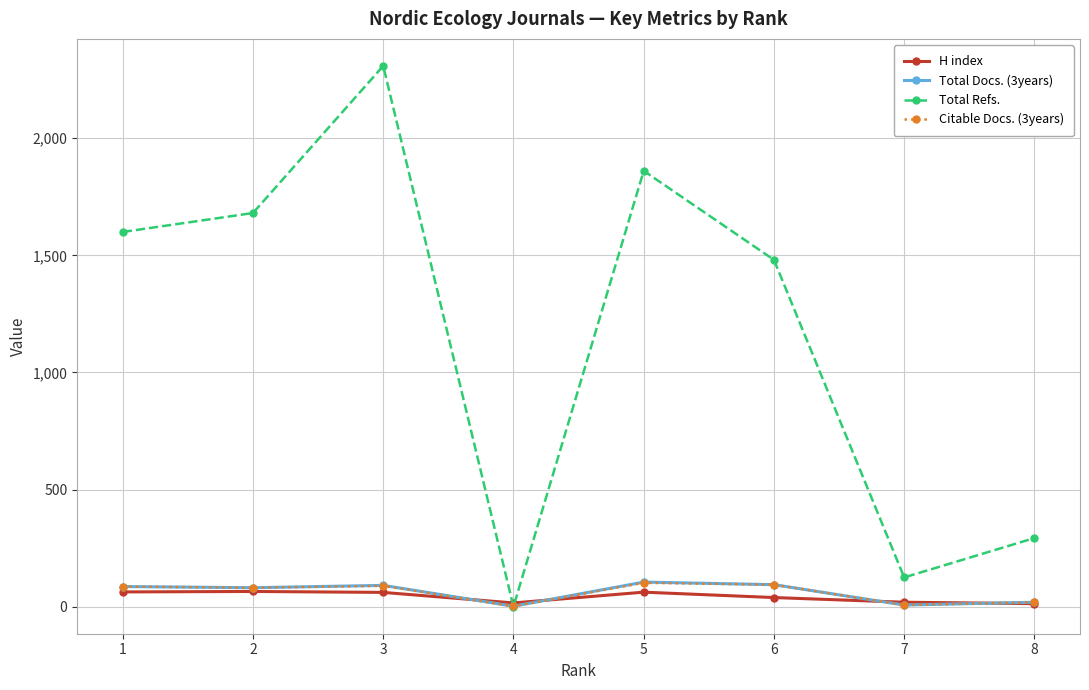

Is the value of Citable Docs. (3years) at 6 greater than the value of Total Refs. at 6?

No